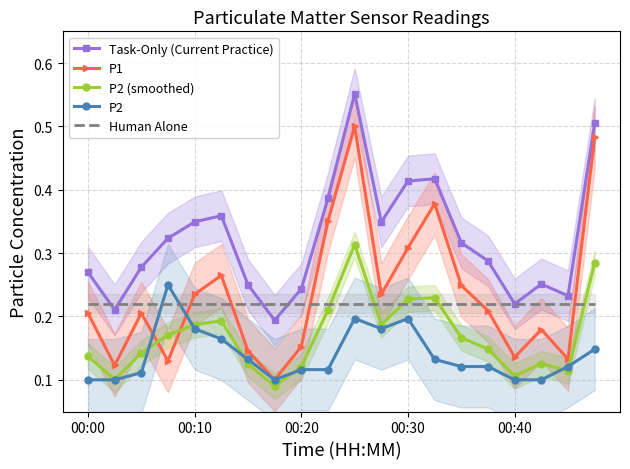

True or false: P2 and Task-Only (Current Practice) cross at least once.

False